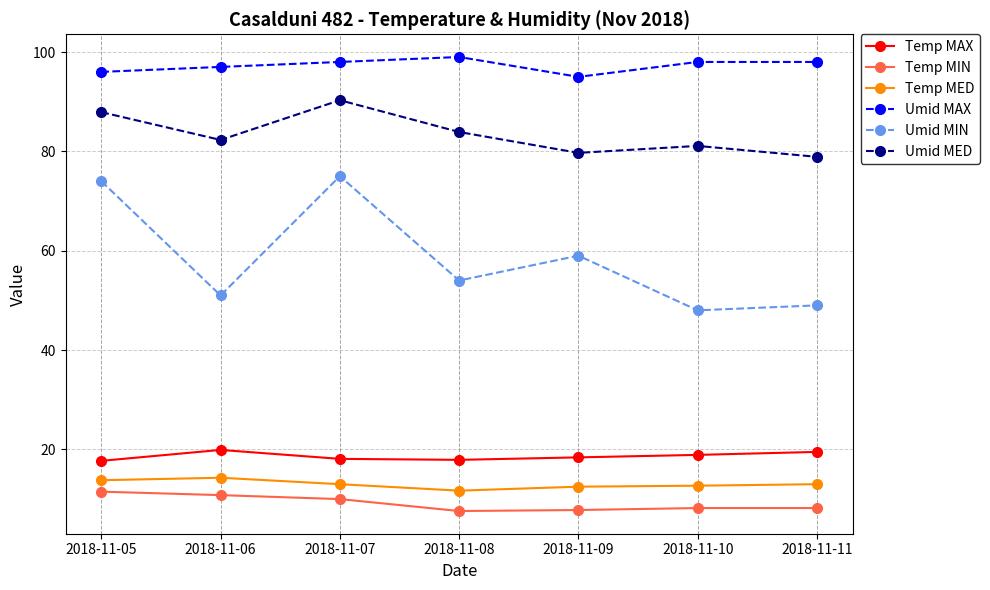

What is the greatest value displayed?

99.0